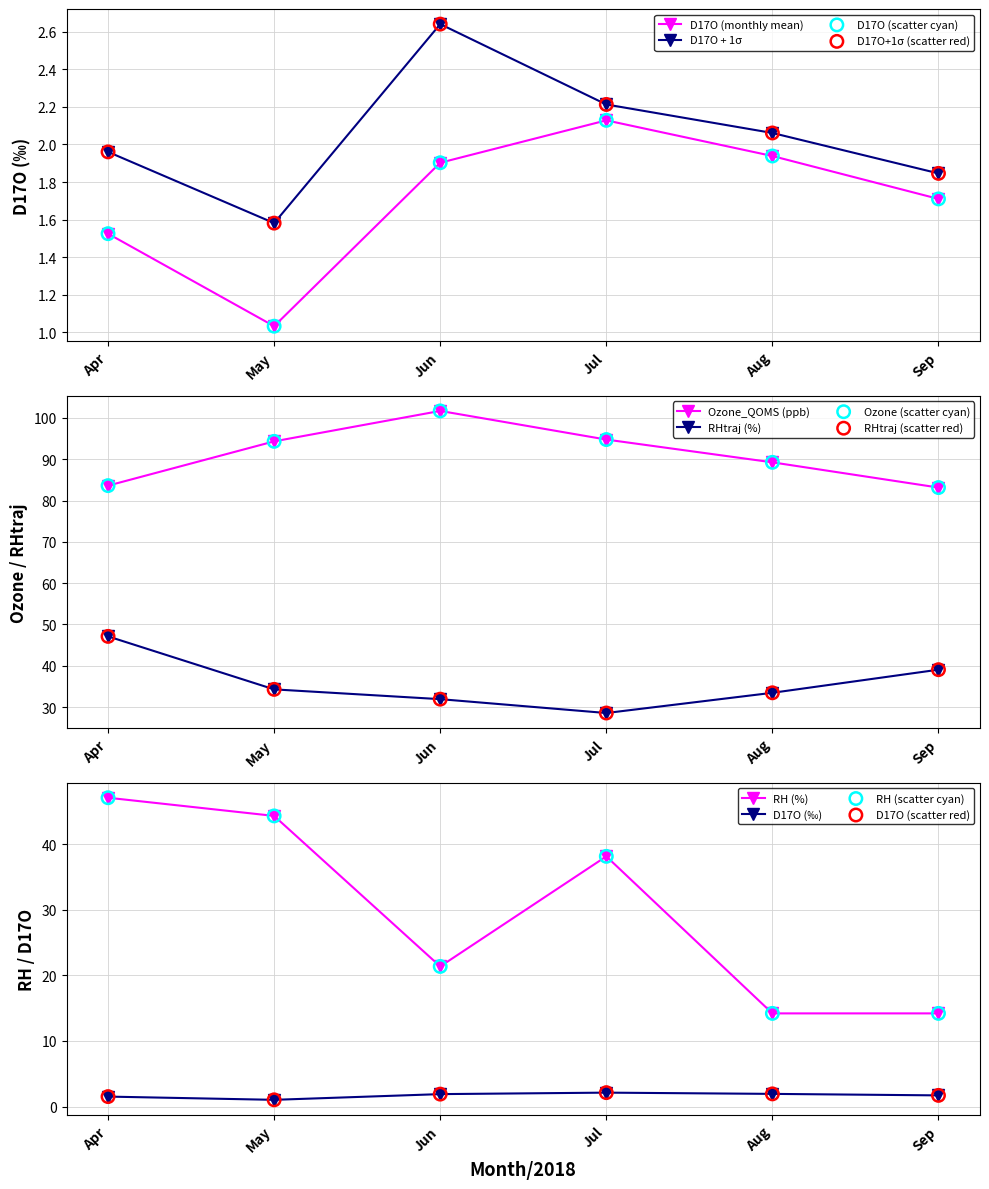

What is the change in value from Jun to Sep?

-0.2